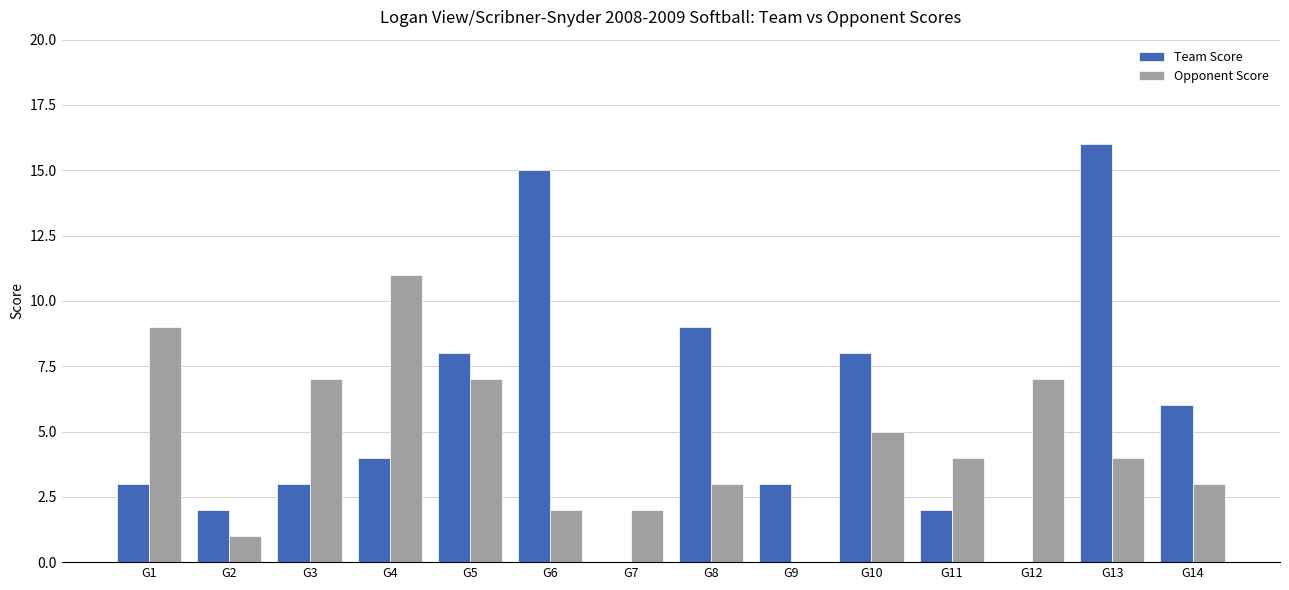

The value of Team Score at G2 is 3. True or false?

False